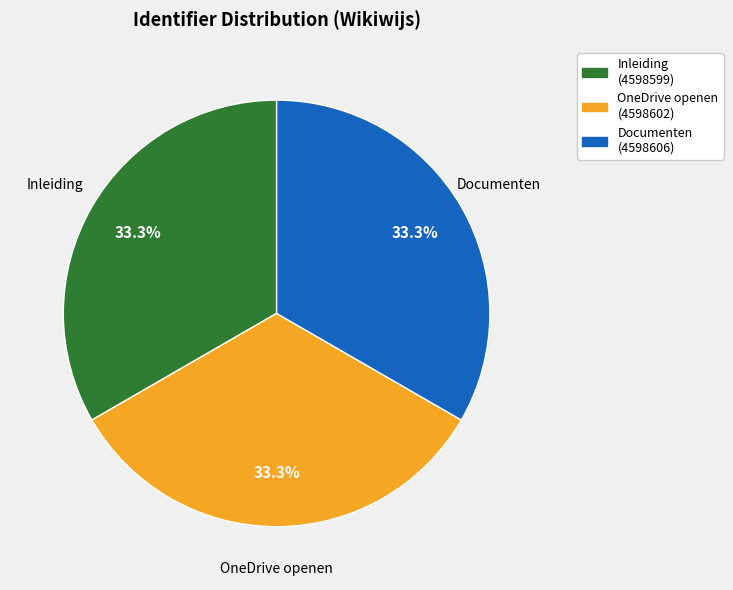

Is there any slice that represents more than half of the pie?

No